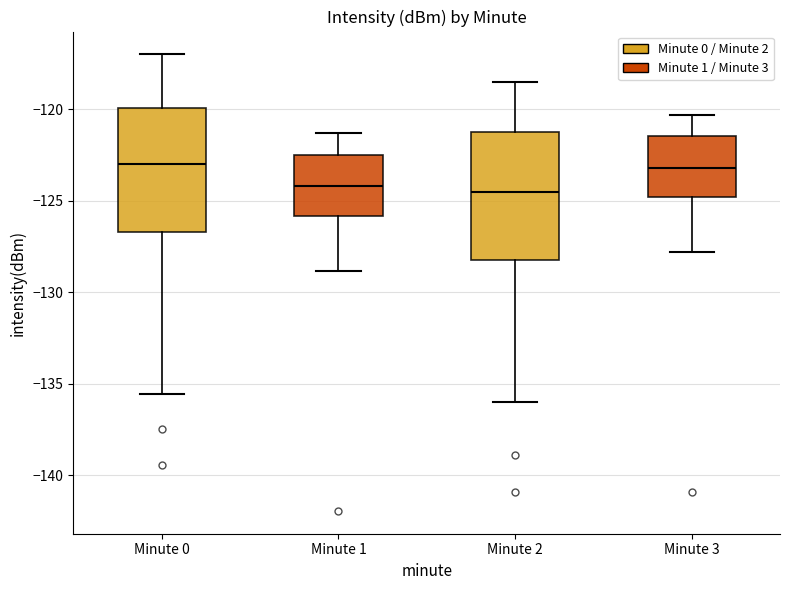

Reading left to right, read every box against the y-axis: the position of its median line, the range the box covers, and the ends of its whiskers. The values are not printed on the chart, so give them approximately, as read against the axis.

Minute 0: median -123.0, box -126.5 to -120.0, whiskers -135.5 to -117.0
Minute 1: median -124.0, box -126.0 to -122.5, whiskers -129.0 to -121.5
Minute 2: median -124.5, box -128.0 to -121.0, whiskers -136.0 to -118.5
Minute 3: median -123.0, box -125.0 to -121.5, whiskers -128.0 to -120.5